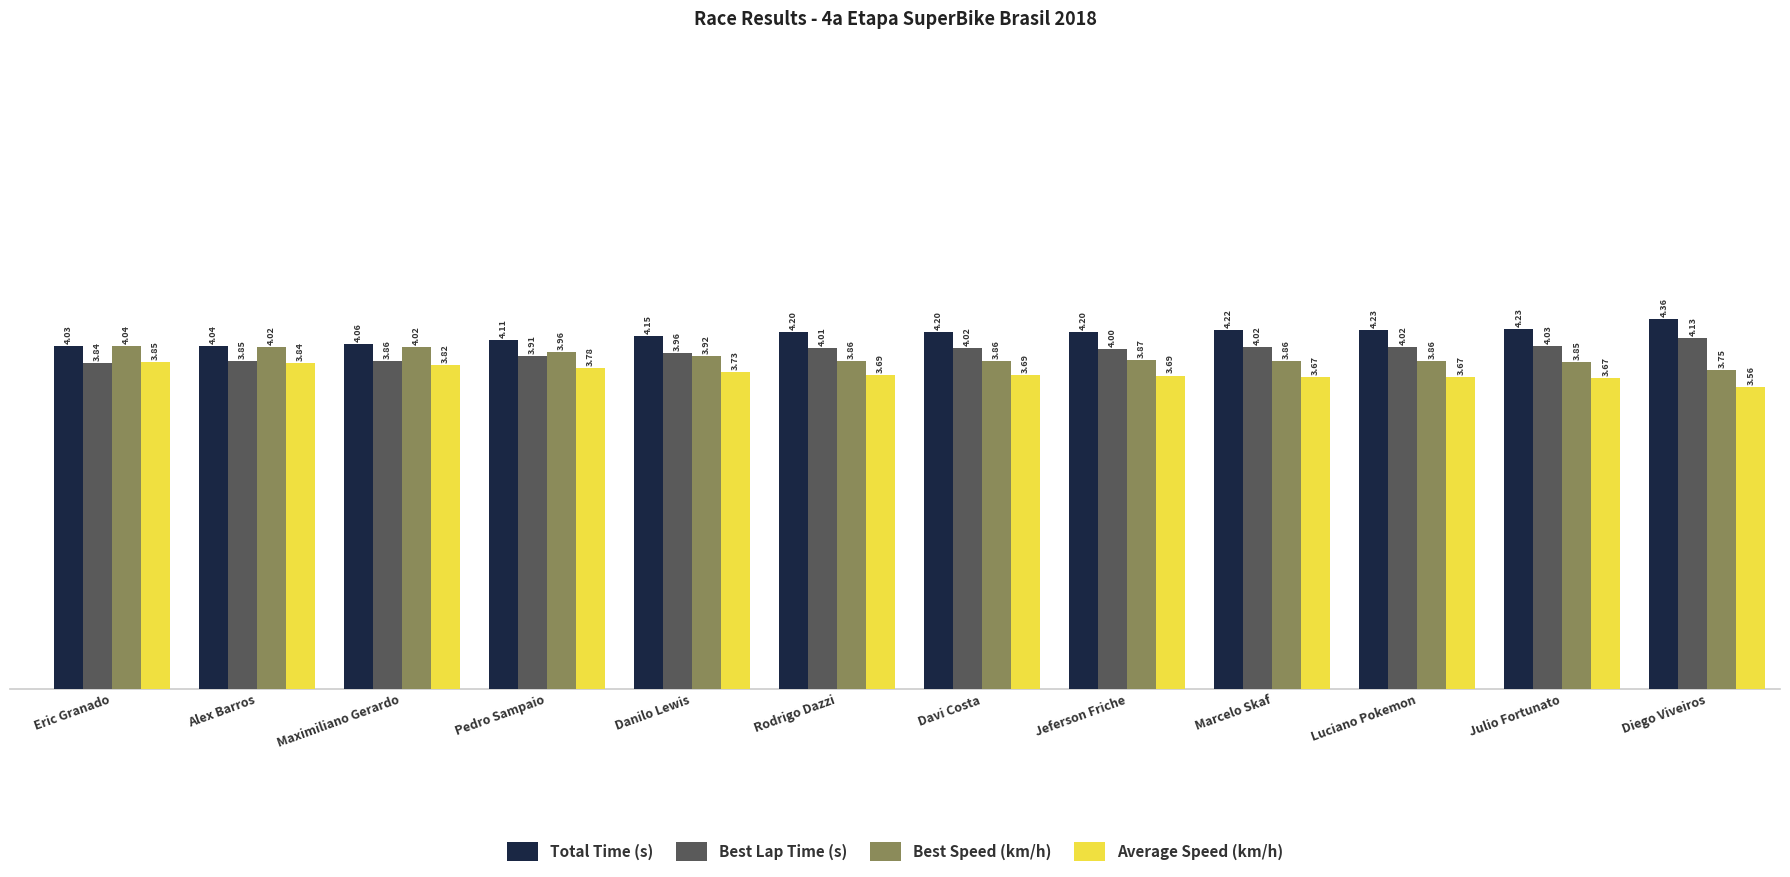

What are all the series names shown in the legend?

Total Time (s), Best Lap Time (s), Best Speed (km/h), Average Speed (km/h)